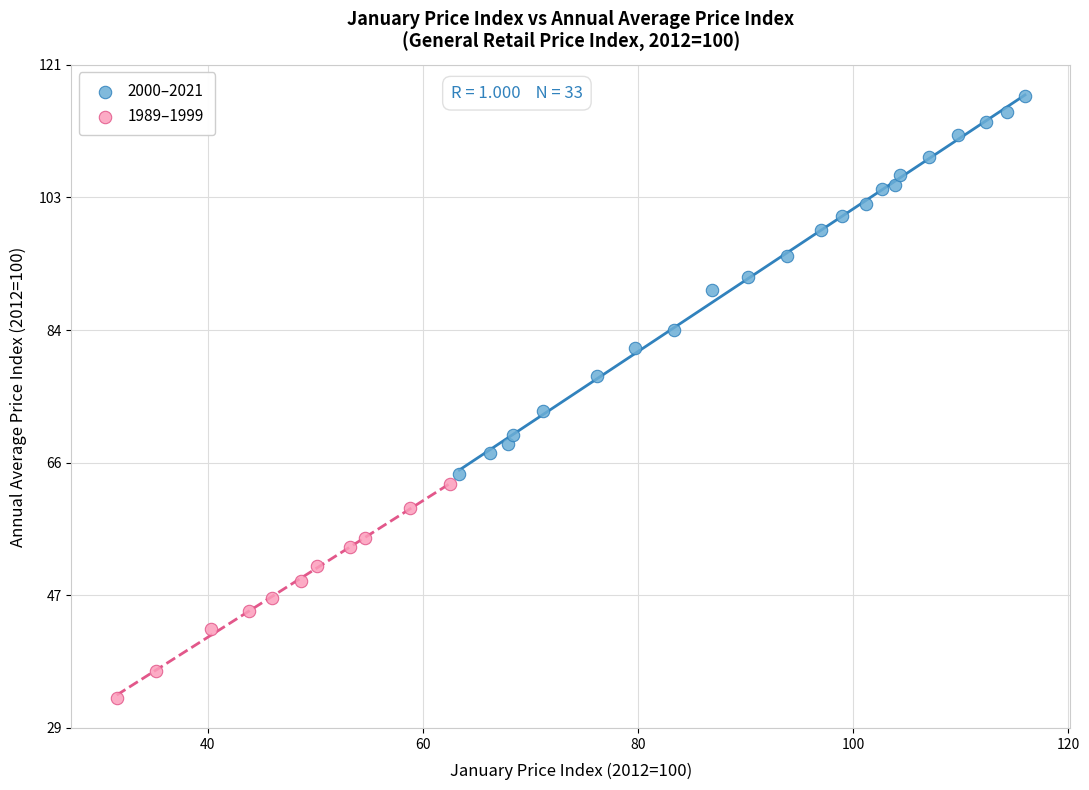

Which series reaches the maximum Y coordinate?

2000–2021